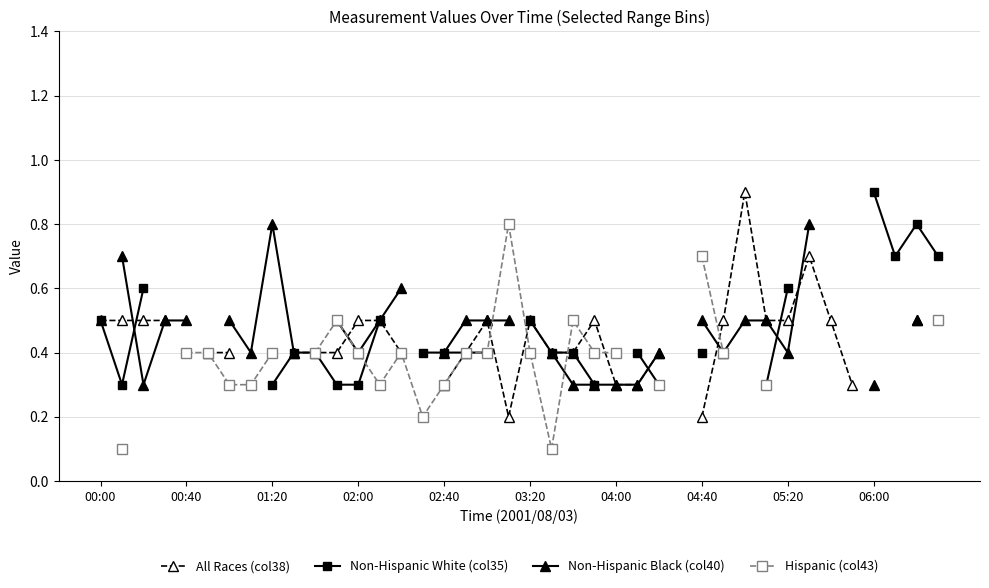

How many series are shown in this chart?

4